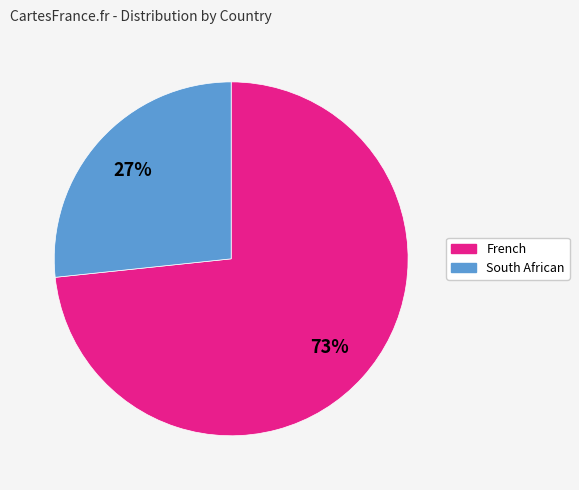

Which slice is the smallest?

South African